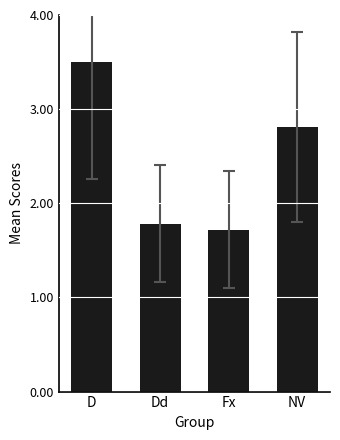

How many data points does each series have?

4